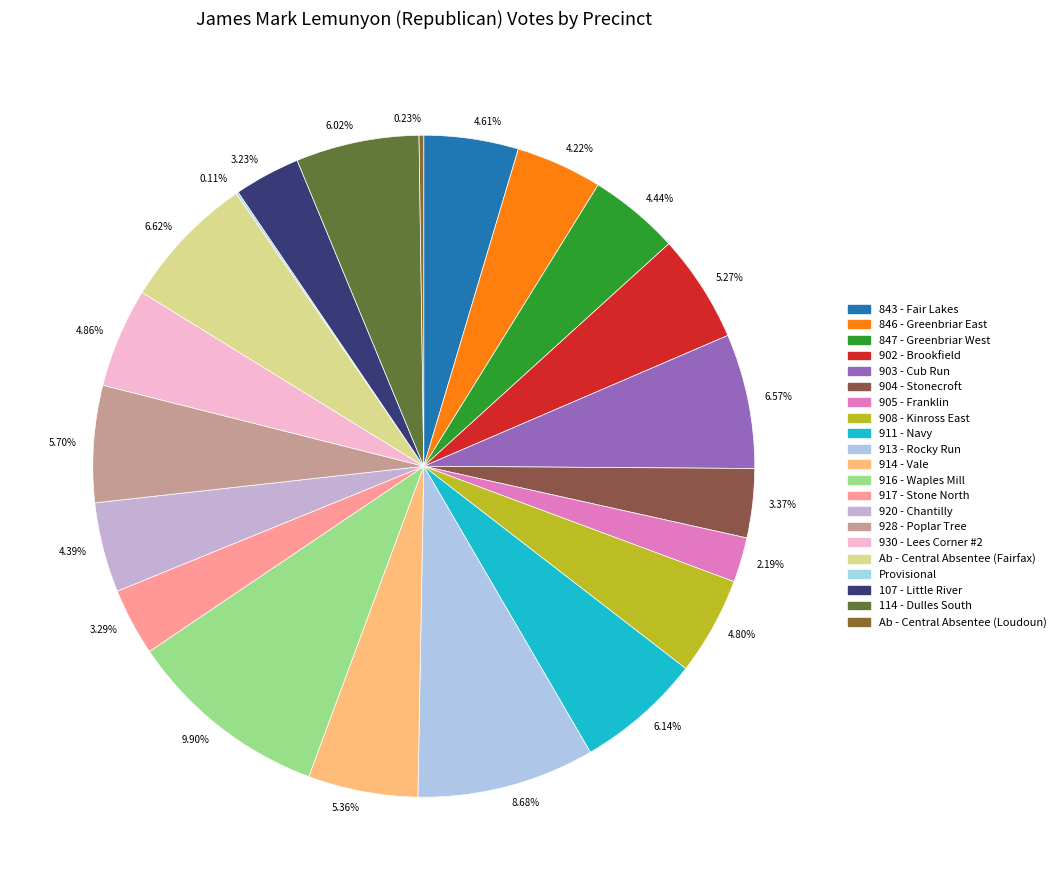

What is the ratio of the value at 5.70% to the value at 6.57%?

0.9